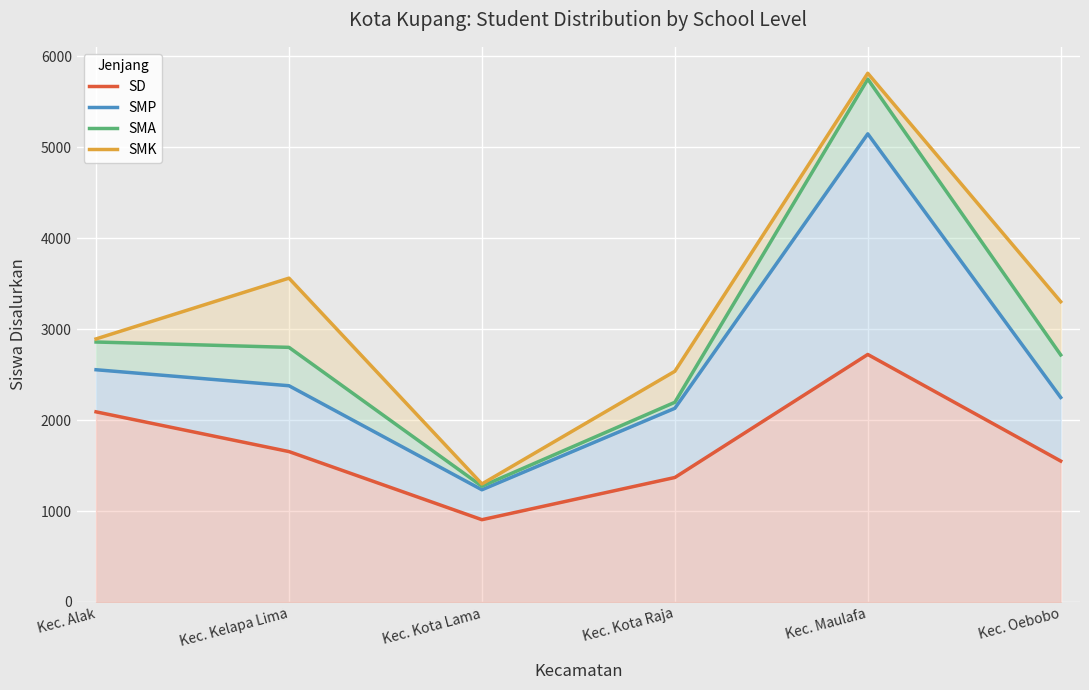

At how many categories does at least one series exceed 2403?

5